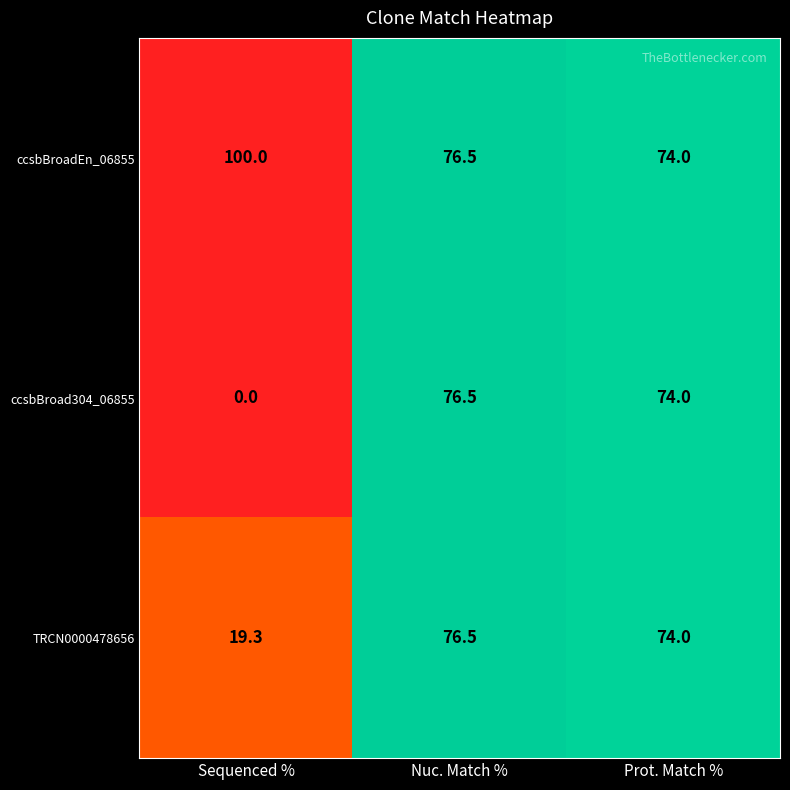

Where does the ccsbBroad304_06855 series first go above 74?

Nuc. Match %